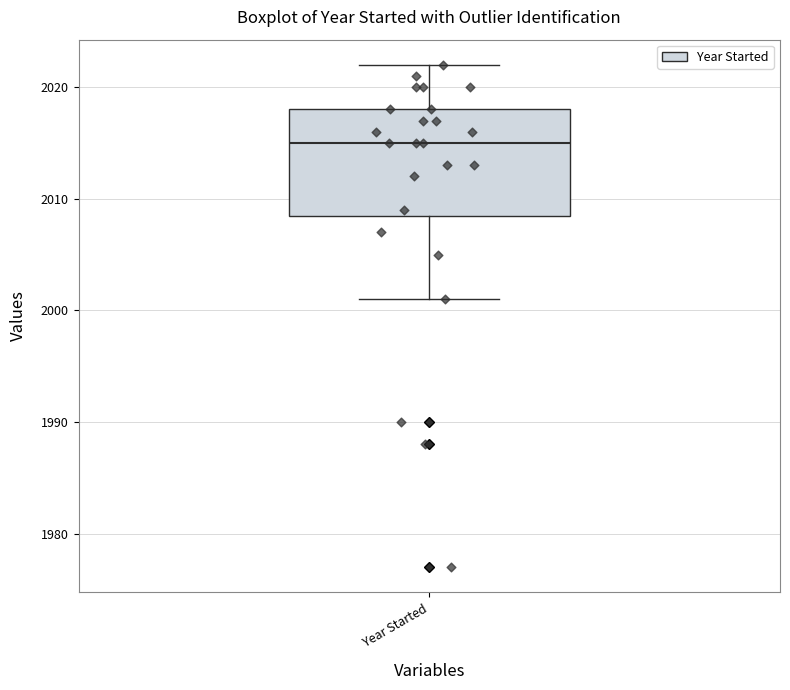

Read this box plot against the y-axis: the position of the median line, the range covered by the box, and the ends of both whiskers. The values are not printed on the chart, so give them approximately, as read against the axis.

median 2015, box 2009 to 2018, whiskers 2001 to 2022